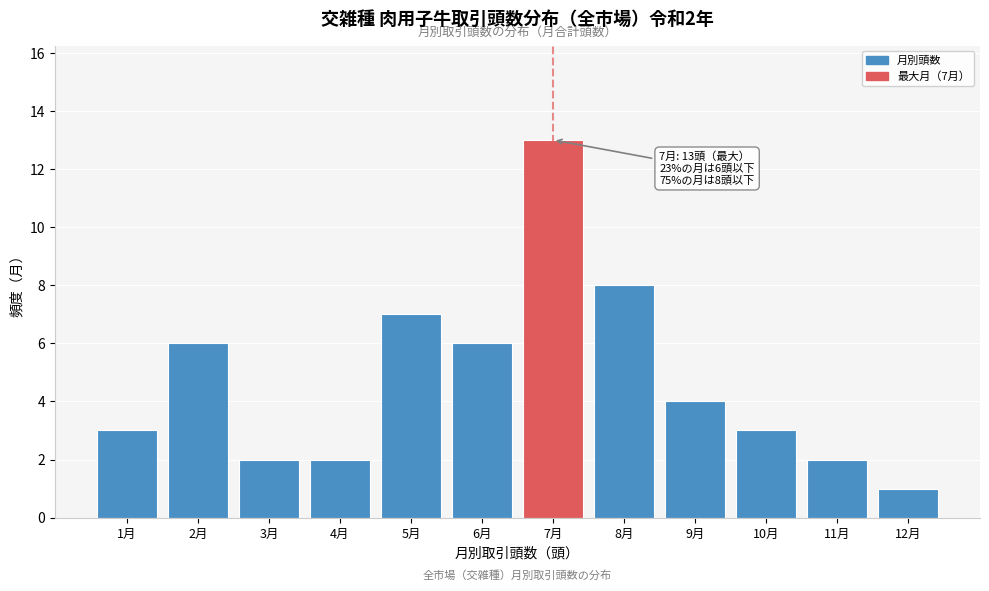

Reading left to right, extract all data points from this chart.

1月=3	2月=6	3月=2	4月=2	5月=7	6月=6	7月=13	8月=8	9月=4	10月=3	11月=2	12月=1